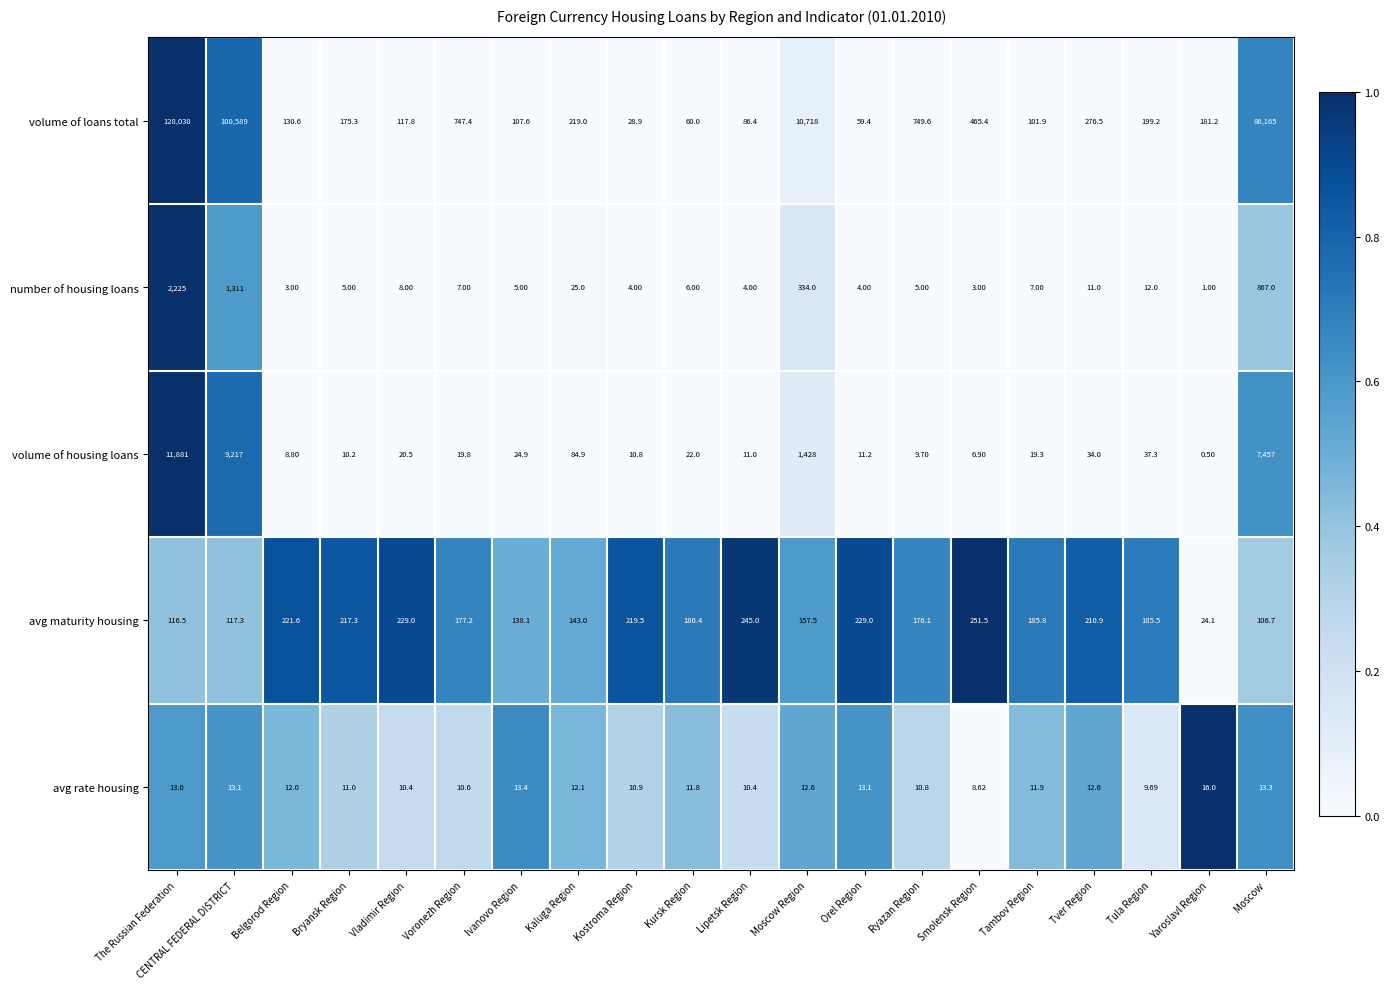

Which category has the highest value in the avg maturity housing series?

Smolensk Region